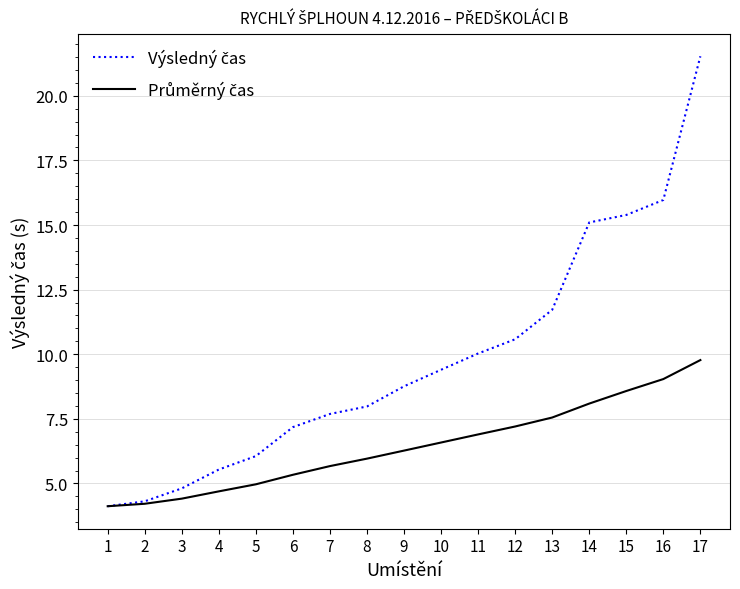

What is the spread (max minus min) of values at 4?

0.8